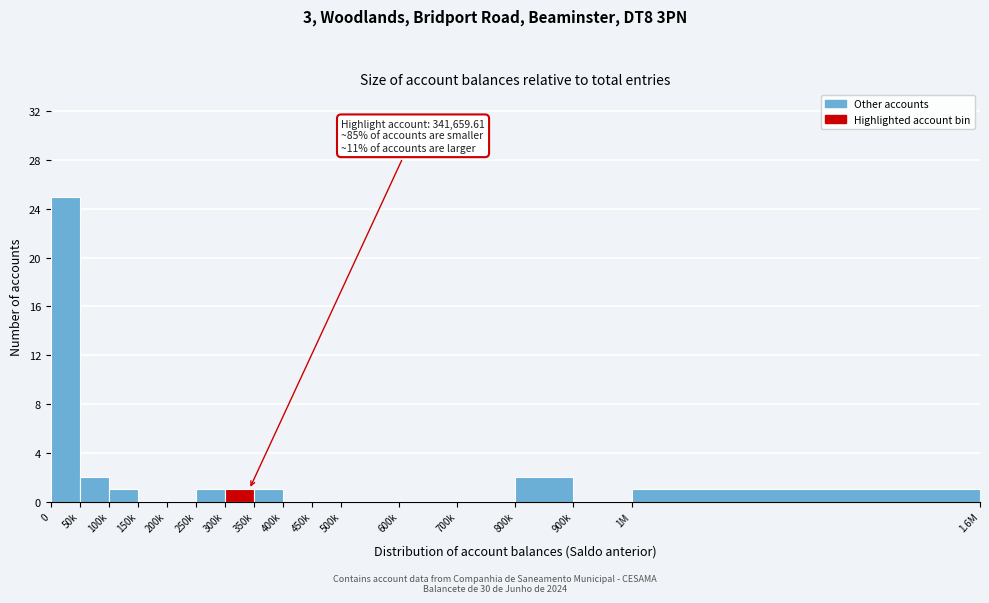

Reading left to right, what are all the values shown in this chart?

0=25	50k=2	100k=1	150k=0	200k=0	250k=1	300k=1	350k=1	400k=0	450k=0	500k=0	600k=0	700k=0	800k=2	900k=0	1M=1